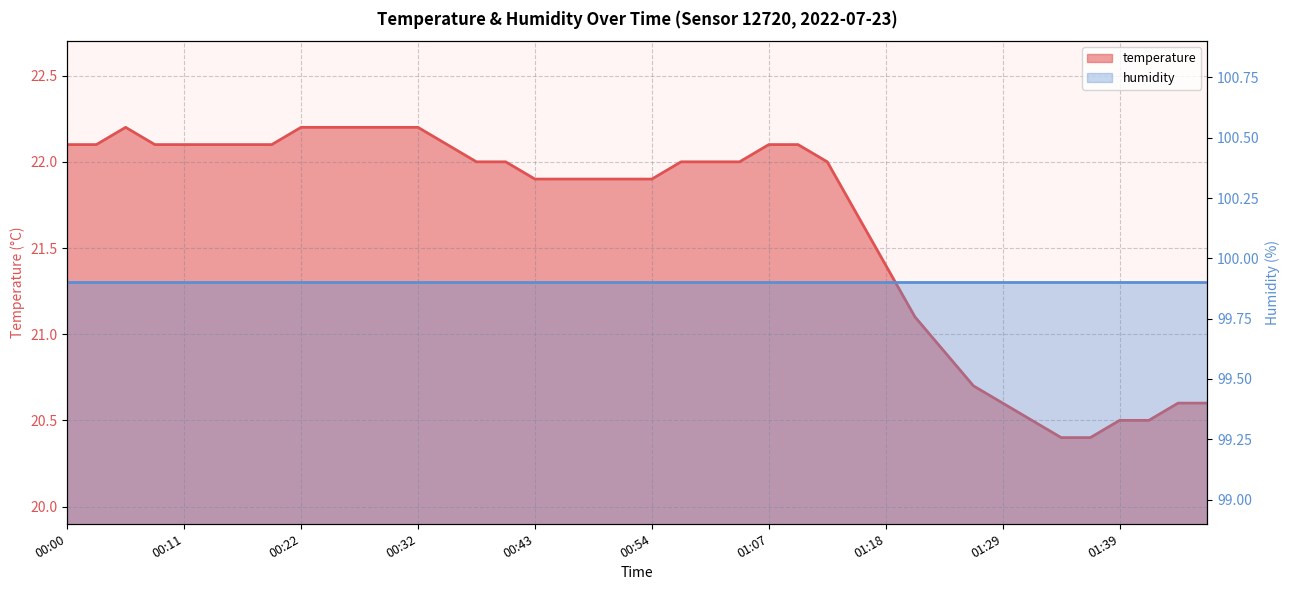

How many values are below 22?

18